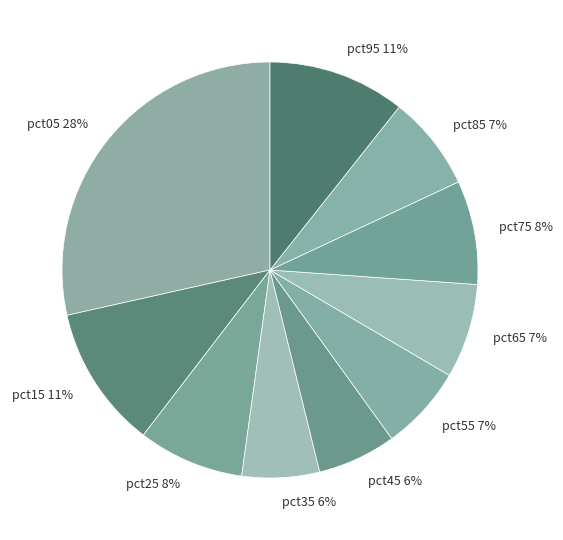

Which slice is the largest?

pct05